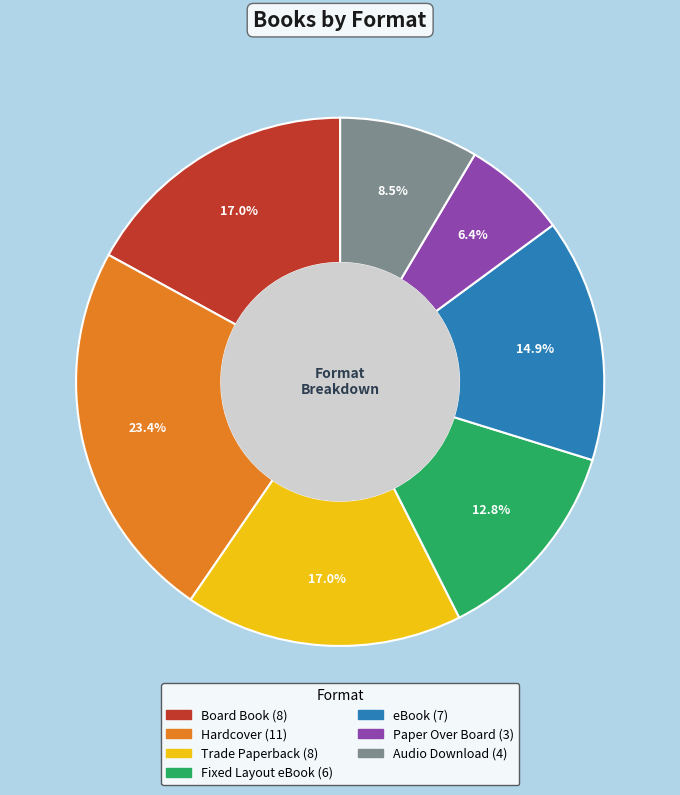

To the nearest percent, what is the average slice percentage?

14%